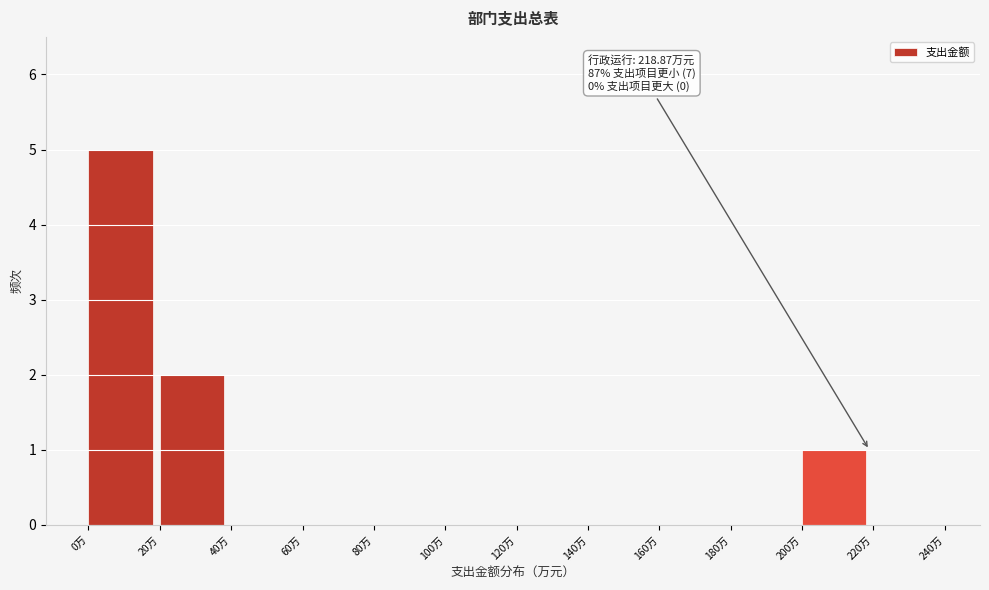

Which range on the x-axis has the tallest bar?

0 to 20